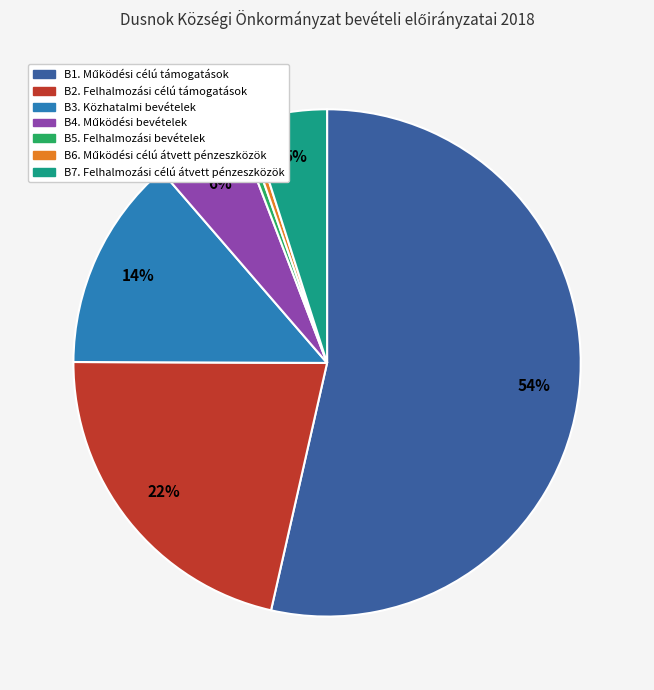

To the nearest percent, what percentage of the pie is B2. Felhalmozási célú támogatások?

22%